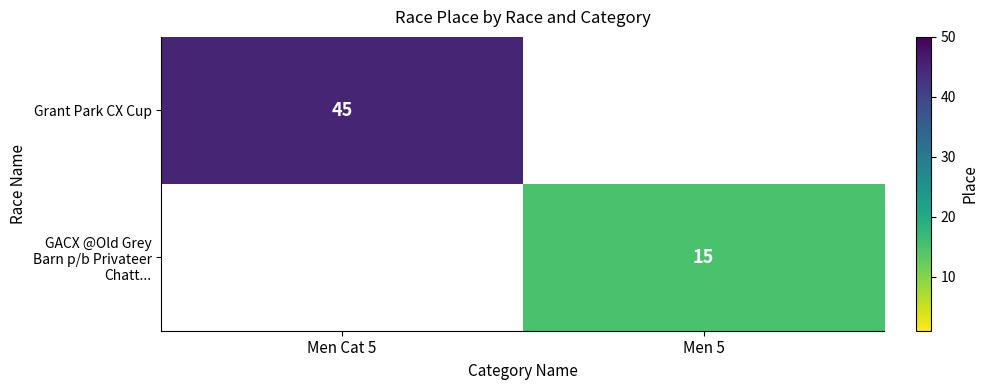

The value of Grant Park CX Cup at Men Cat 5 is 45. True or false?

True